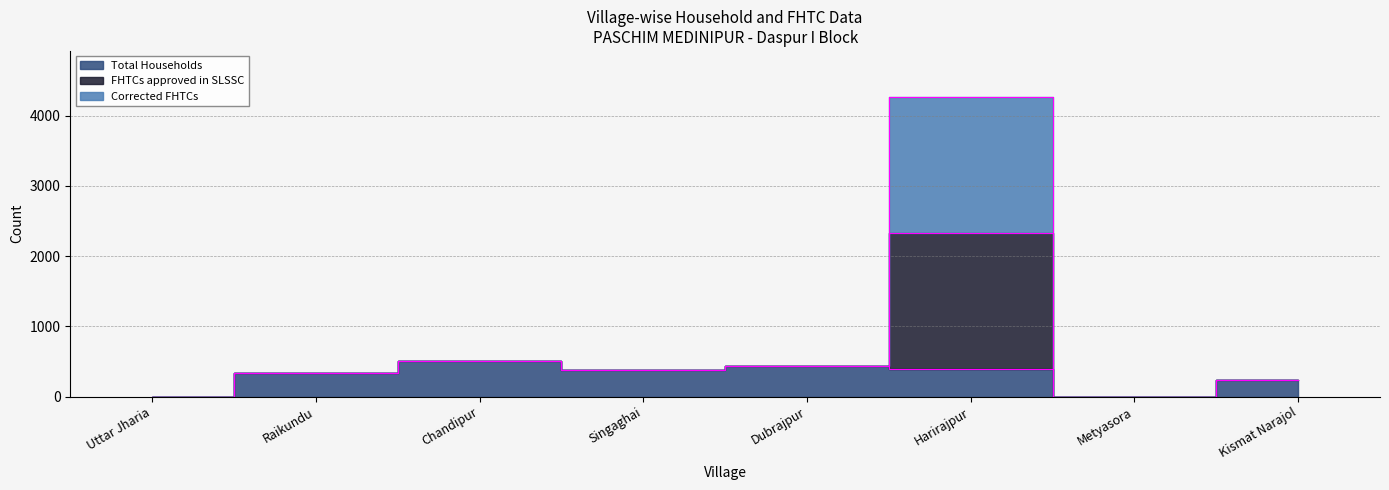

The Total Households series shows 700 at Chandipur. True or false?

False